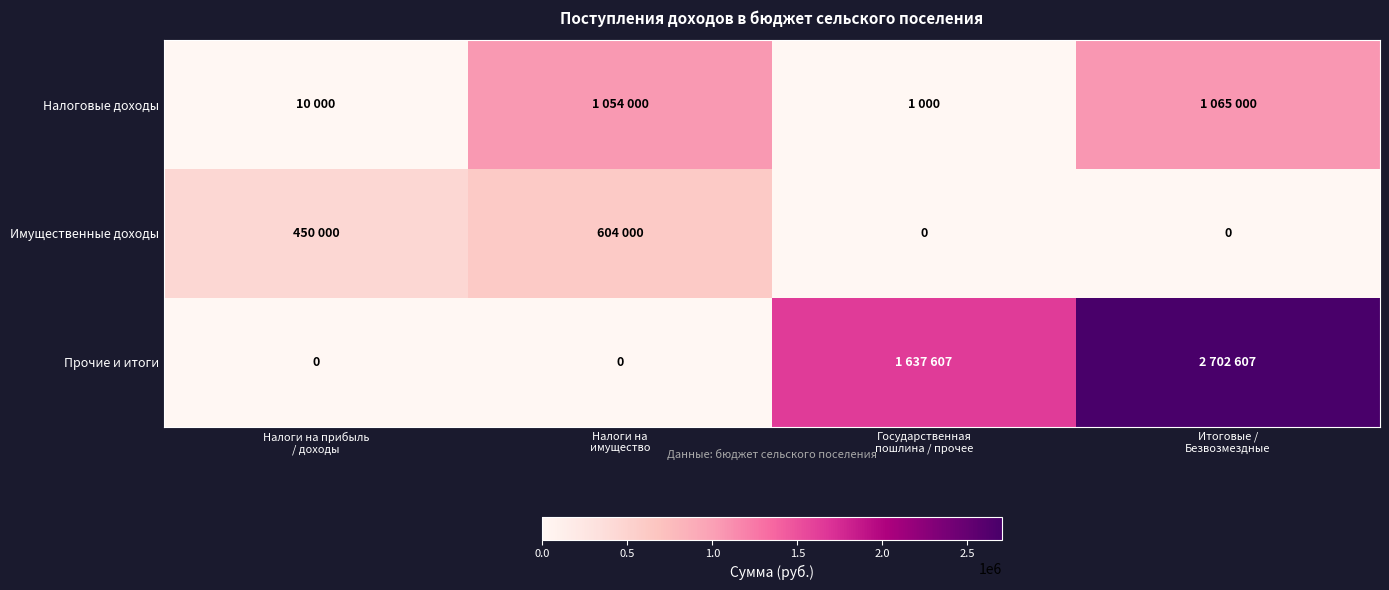

Which series has the largest total across all categories?

Прочие и итоги